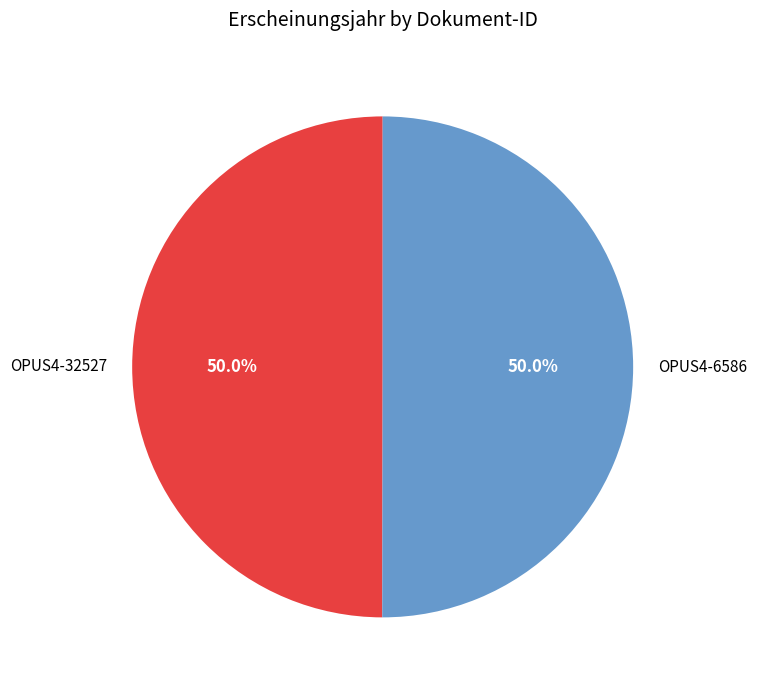

Combined, do OPUS4-6586 and OPUS4-32527 account for over 50%?

Yes